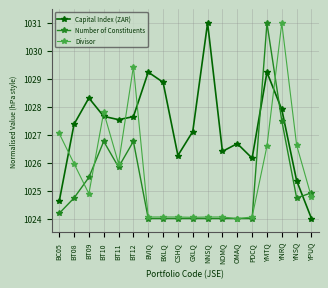

True or false: Divisor has a value of 1024.0 at GXLQ.

True